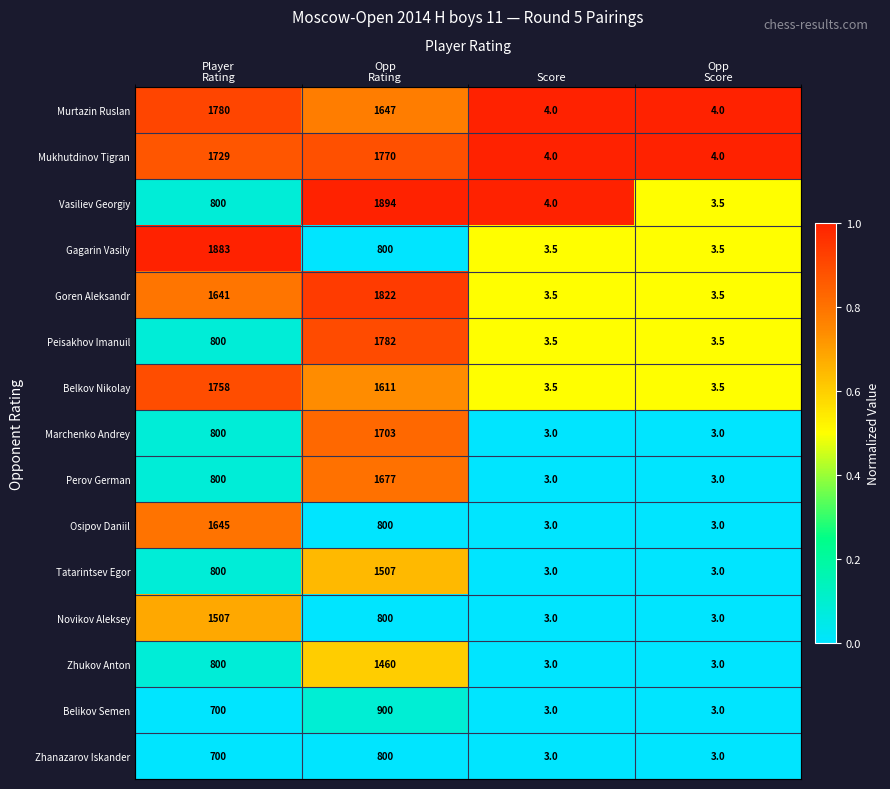

Which series has the widest spread of values?

Vasiliev Georgiy